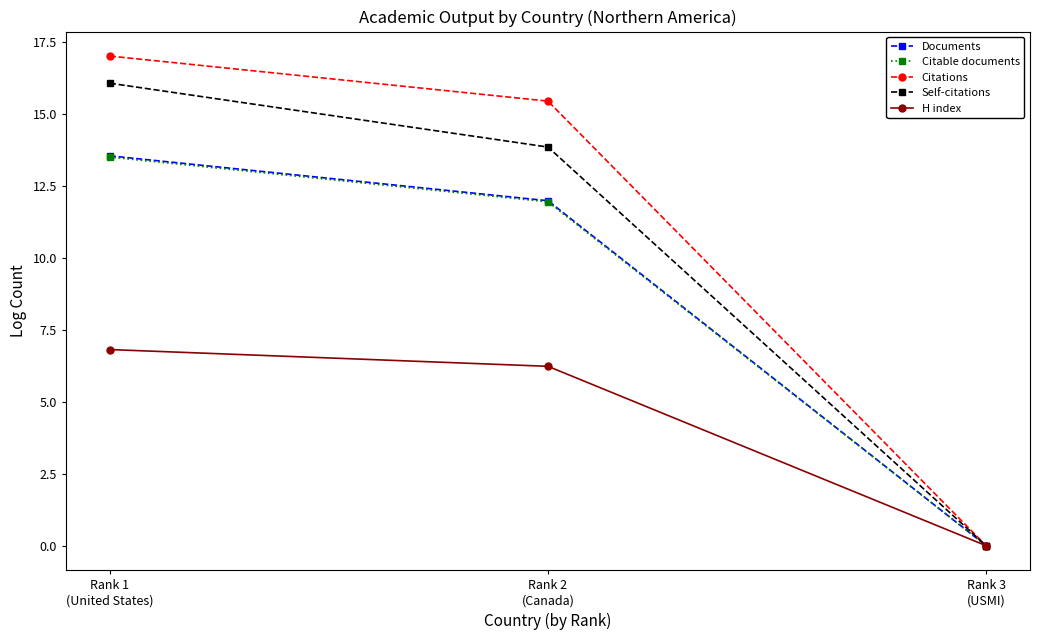

What is the value of the Self-citations point at the 1st from the left?

16.1